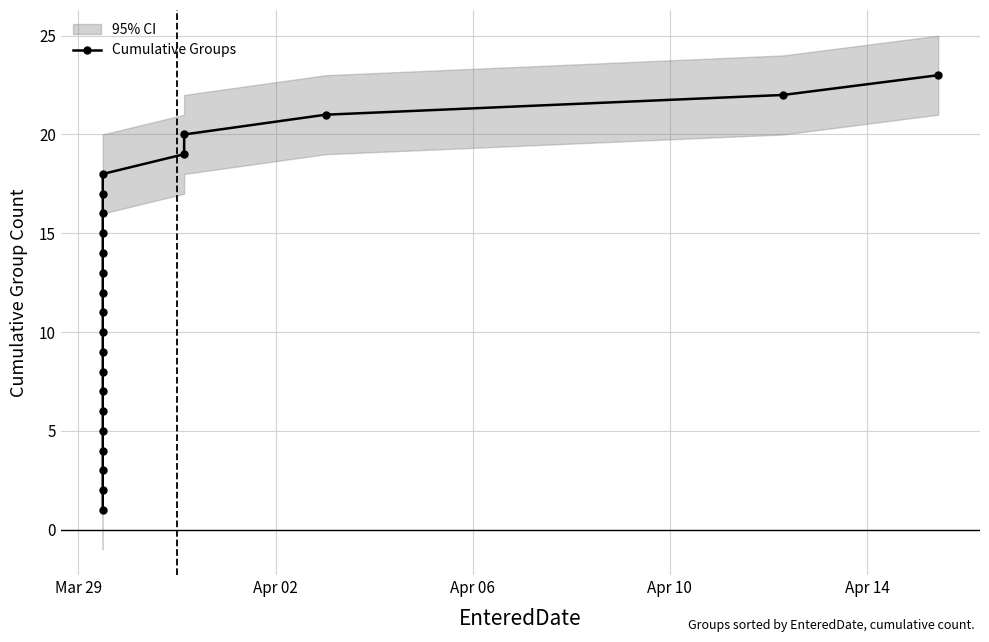

True or false: Cumulative Groups has more than 2 points higher than both neighbors.

False